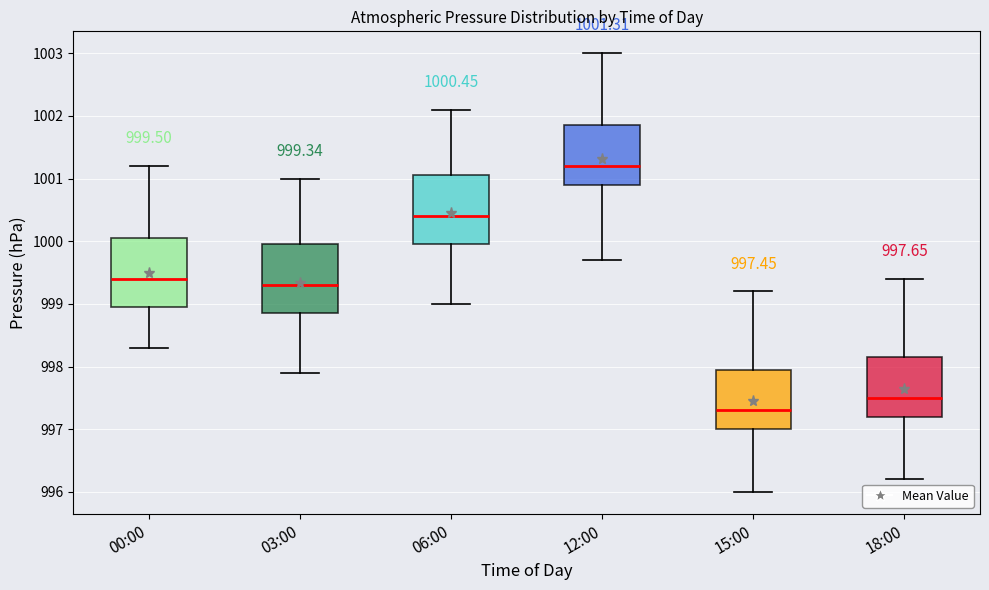

Which box's median line is the lowest?

15:00